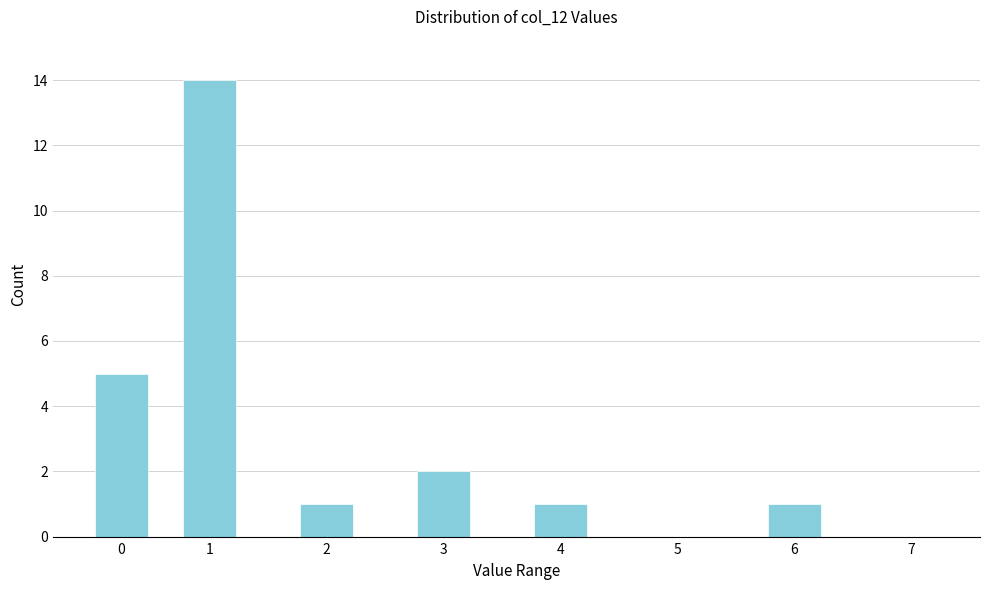

Reading left to right, transcribe all the data shown in this chart.

0=5	1=14	2=1	3=2	4=1	5=0	6=1	7=0